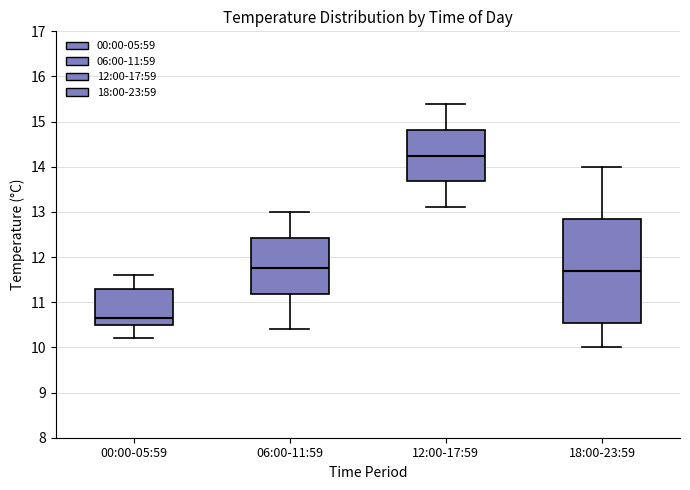

Reading left to right, read every box against the y-axis: the position of its median line, the range the box covers, and the ends of its whiskers. The values are not printed on the chart, so give them approximately, as read against the axis.

00:00-05:59: median 10.7, box 10.5 to 11.3, whiskers 10.2 to 11.6
06:00-11:59: median 11.8, box 11.2 to 12.4, whiskers 10.4 to 13.0
12:00-17:59: median 14.3, box 13.7 to 14.8, whiskers 13.1 to 15.4
18:00-23:59: median 11.7, box 10.6 to 12.9, whiskers 10.0 to 14.0